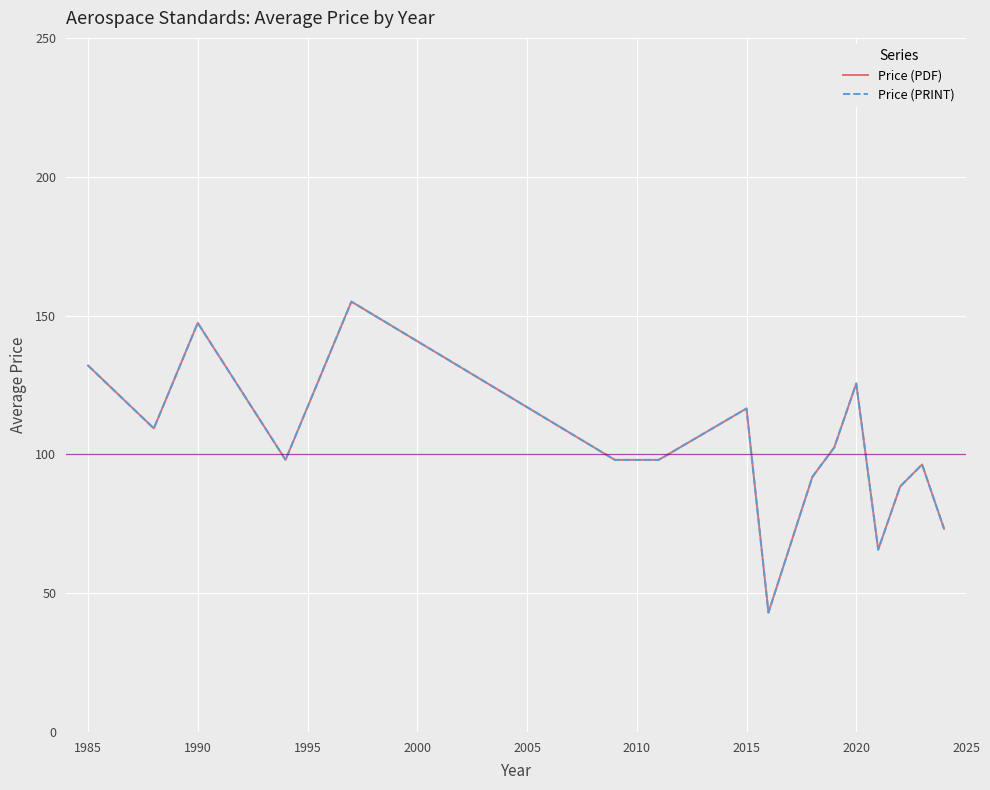

Does the chart display data point markers on the line(s)?

No